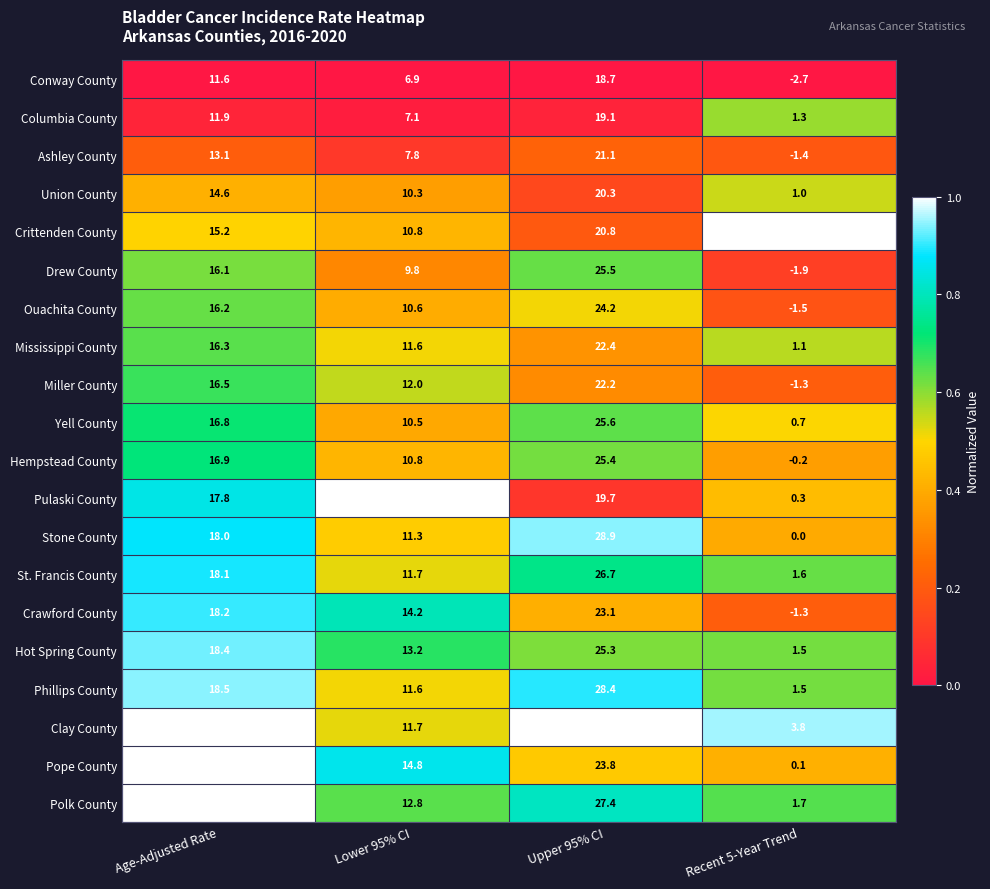

True or false: Union County has a value of 14.6 at Age-Adjusted Rate.

True